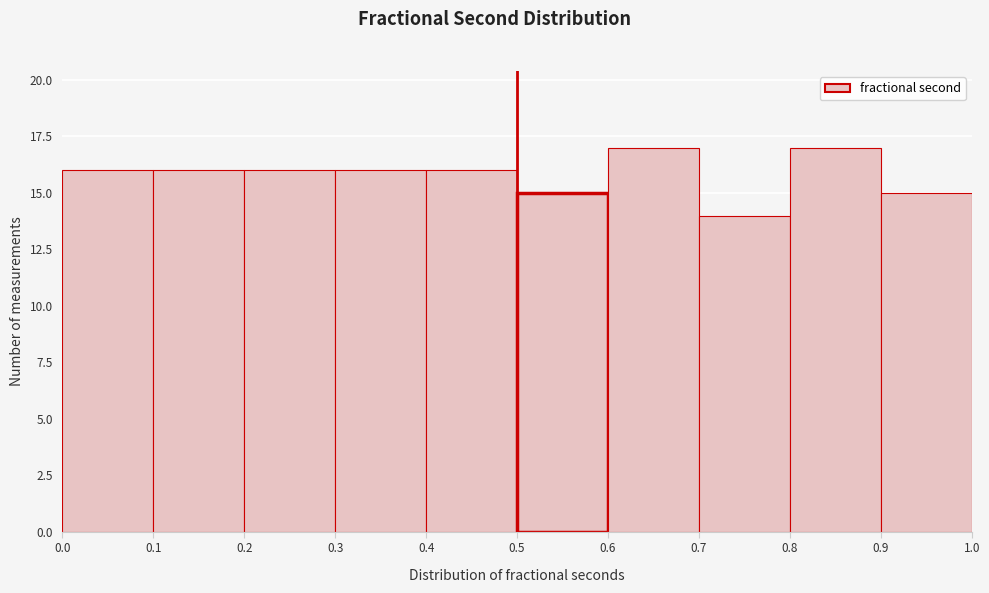

Reading left to right, list every bar in this chart as the range it spans on the x-axis followed by its height. The values are not printed on the chart, so give them approximately, as read against the axis.

0.0 to 0.1: 16
0.1 to 0.2: 16
0.2 to 0.3: 16
0.3 to 0.4: 16
0.4 to 0.5: 16
0.5 to 0.6: 15
0.6 to 0.7: 17
0.7 to 0.8: 14
0.8 to 0.9: 17
0.9 to 1.0: 15